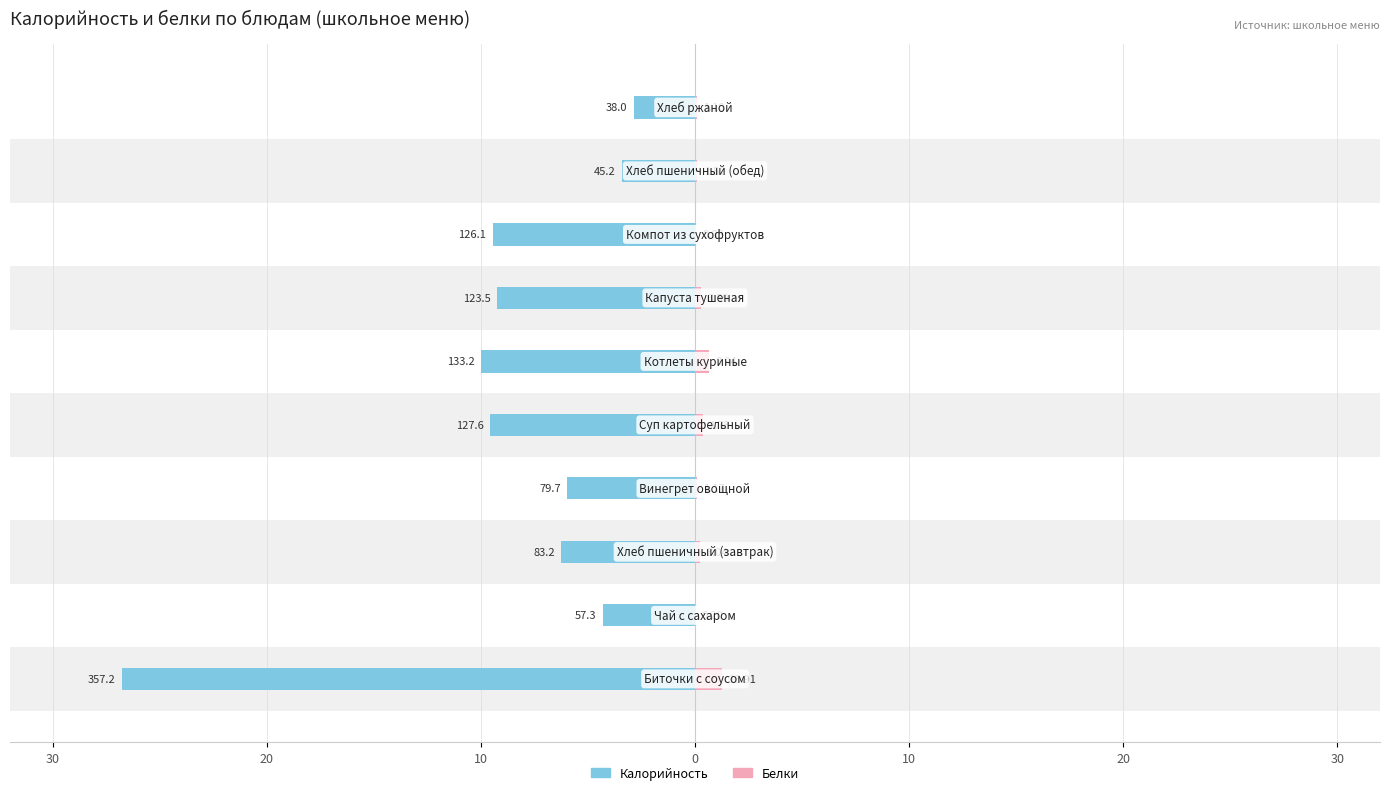

Reading left to right, list all the values displayed in this chart.

Калорийность: -26.8	-4.3	-6.2	-6.0	-9.6	-10.0	-9.3	-9.5	-3.4	-2.9
Белки: 1.3	0.0	0.2	0.1	0.4	0.7	0.3	0.1	0.1	0.1